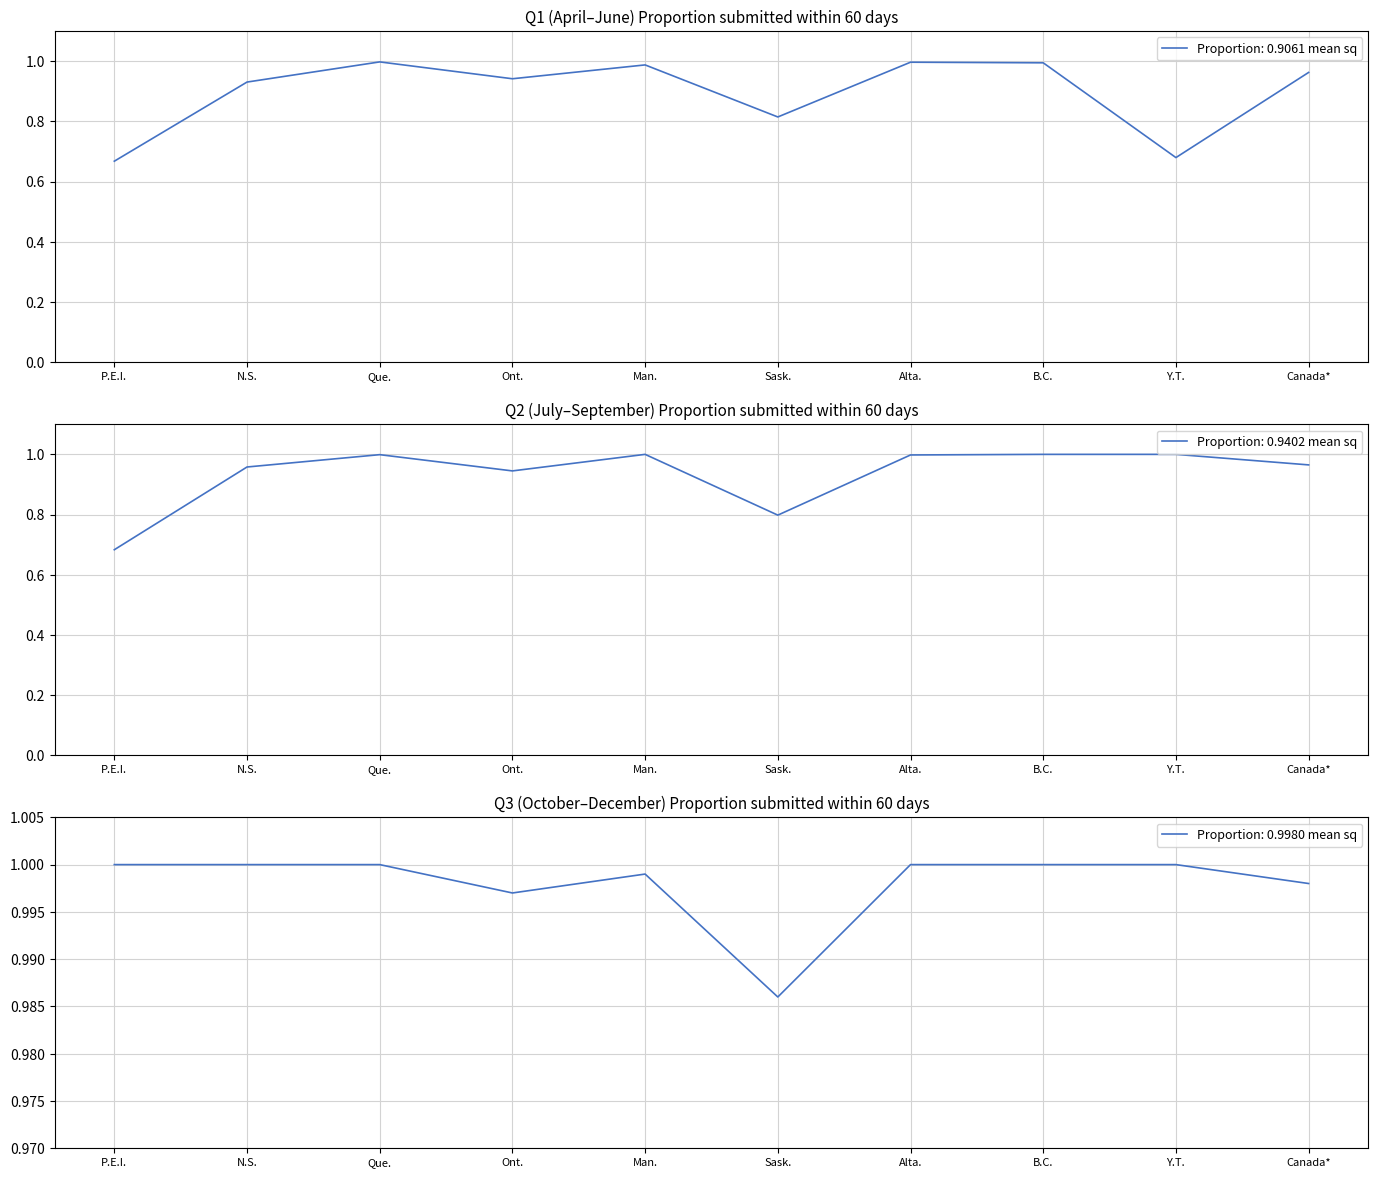

What position from the left is Y.T.?

9